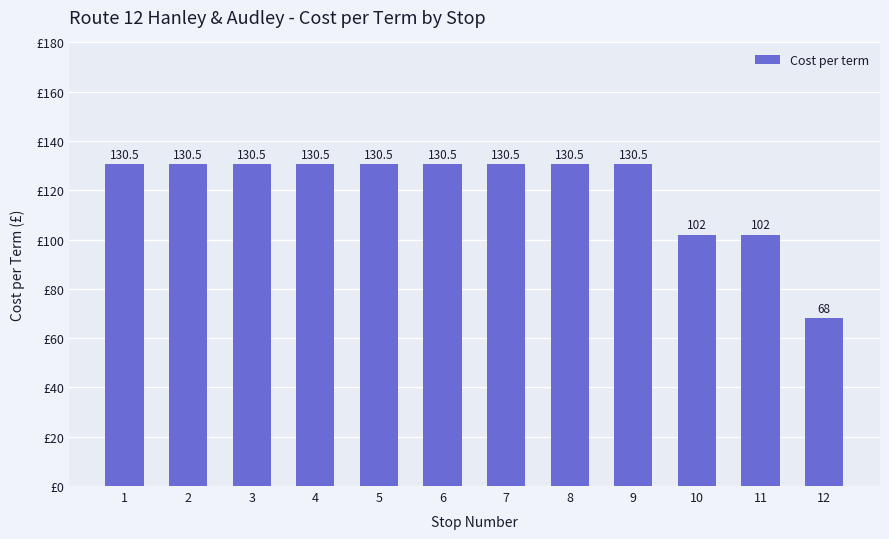

Are the bars horizontal?

No